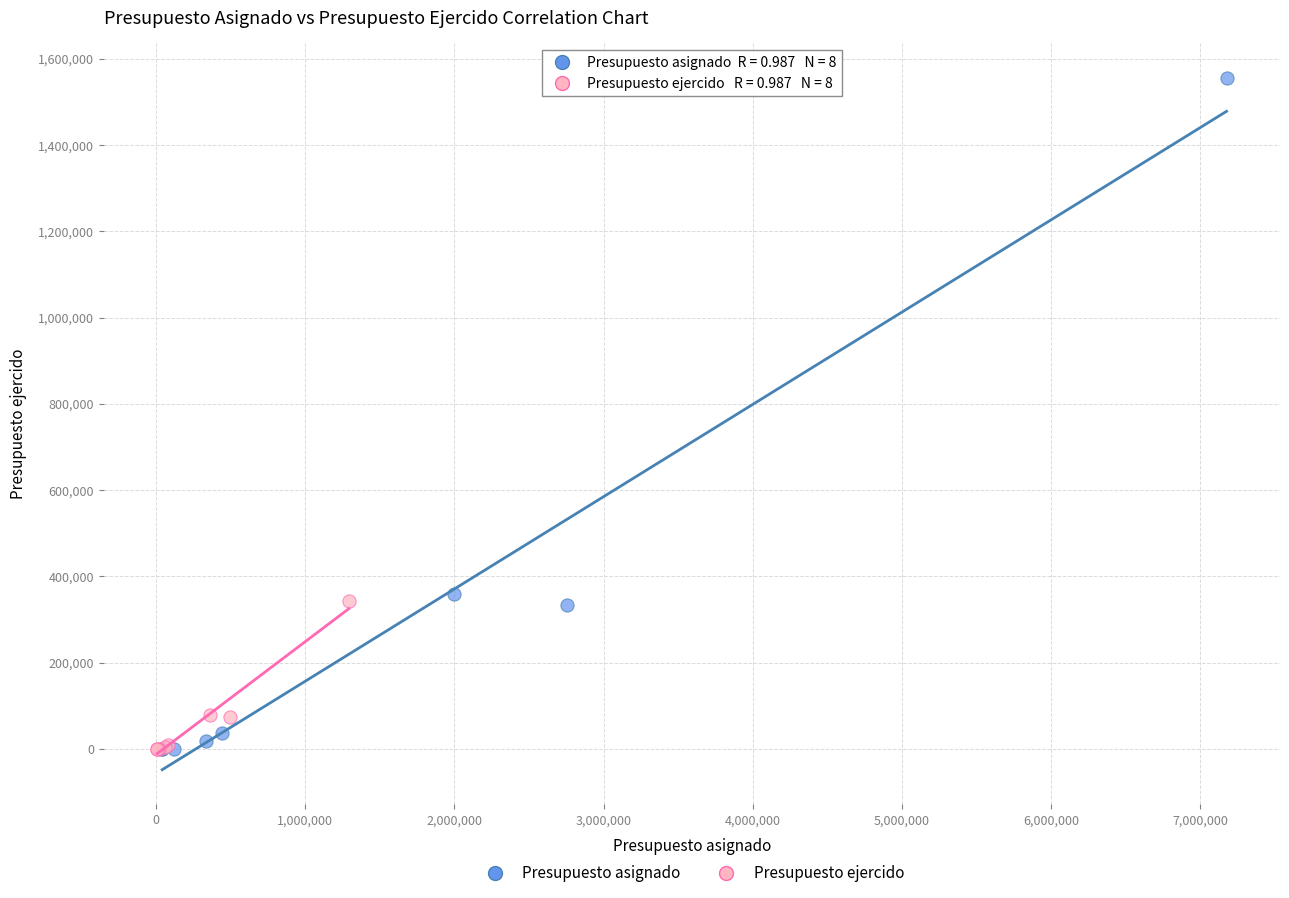

Which series reaches the maximum Y coordinate?

Presupuesto asignado